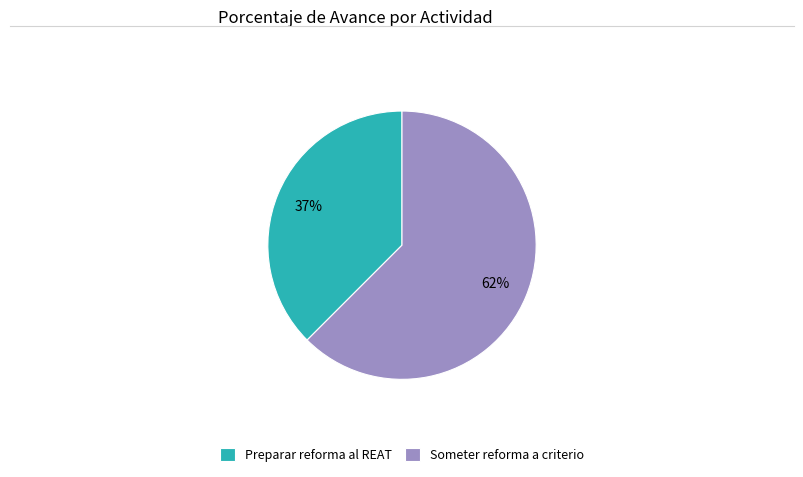

To the nearest percent, what is the average slice percentage?

50%